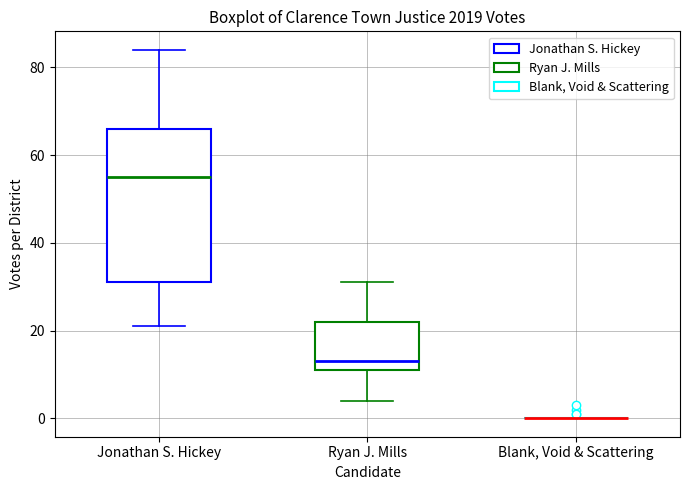

Where is the upper edge of the box for Jonathan S. Hickey on the y-axis? The values are not printed on the chart, so give them approximately, as read against the axis.

66